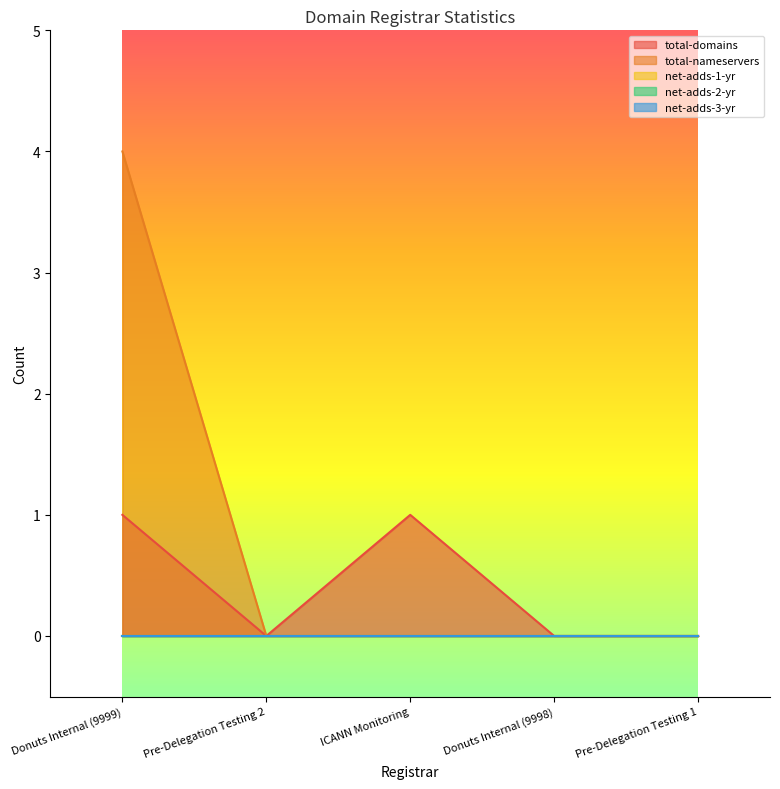

Where is the first local minimum for total-domains?

Pre-Delegation Testing 2